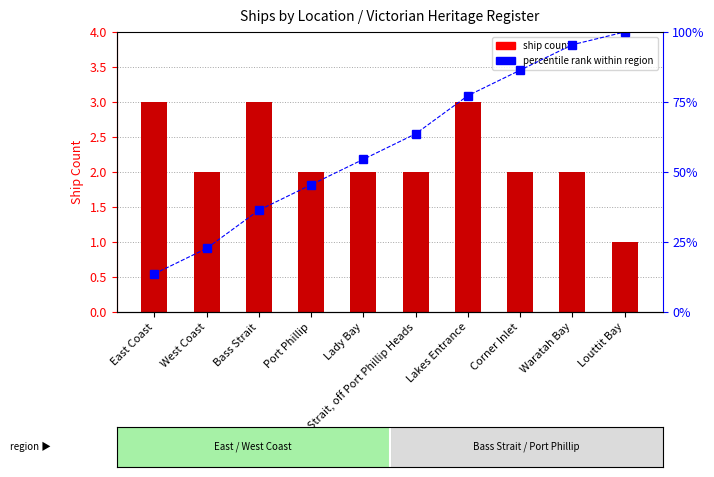

Between Lakes Entrance and Waratah Bay, which is larger?

Lakes Entrance